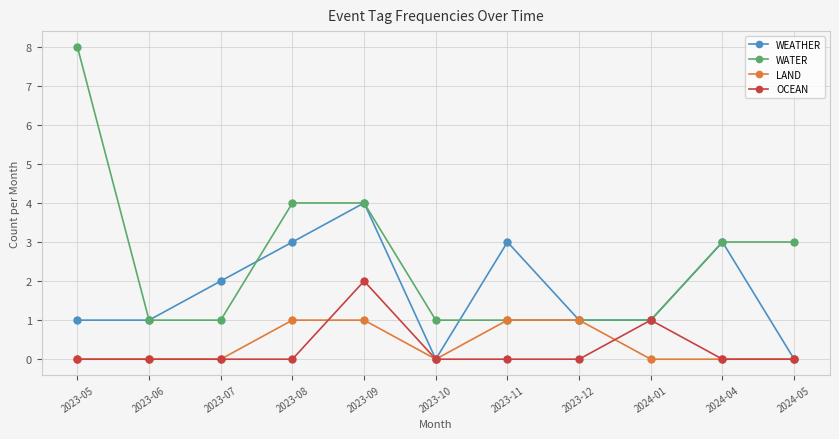

The value of LAND at 2023-12 is 1. True or false?

True